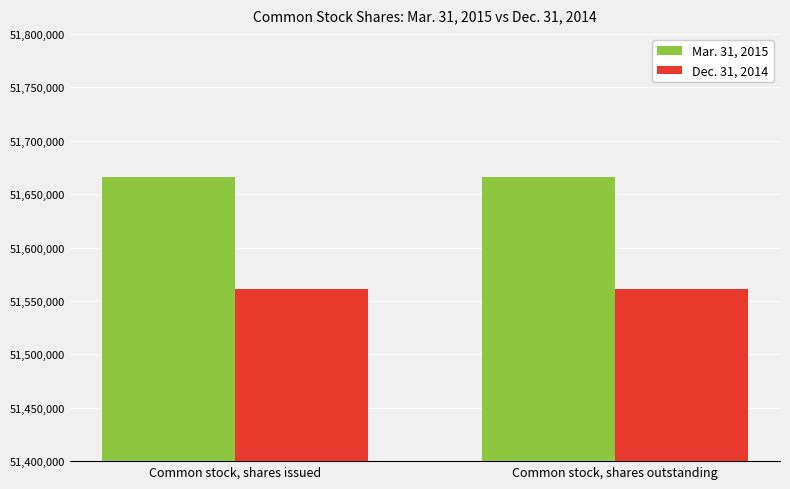

What is the difference between the highest and lowest values at Common stock, shares issued?

104425